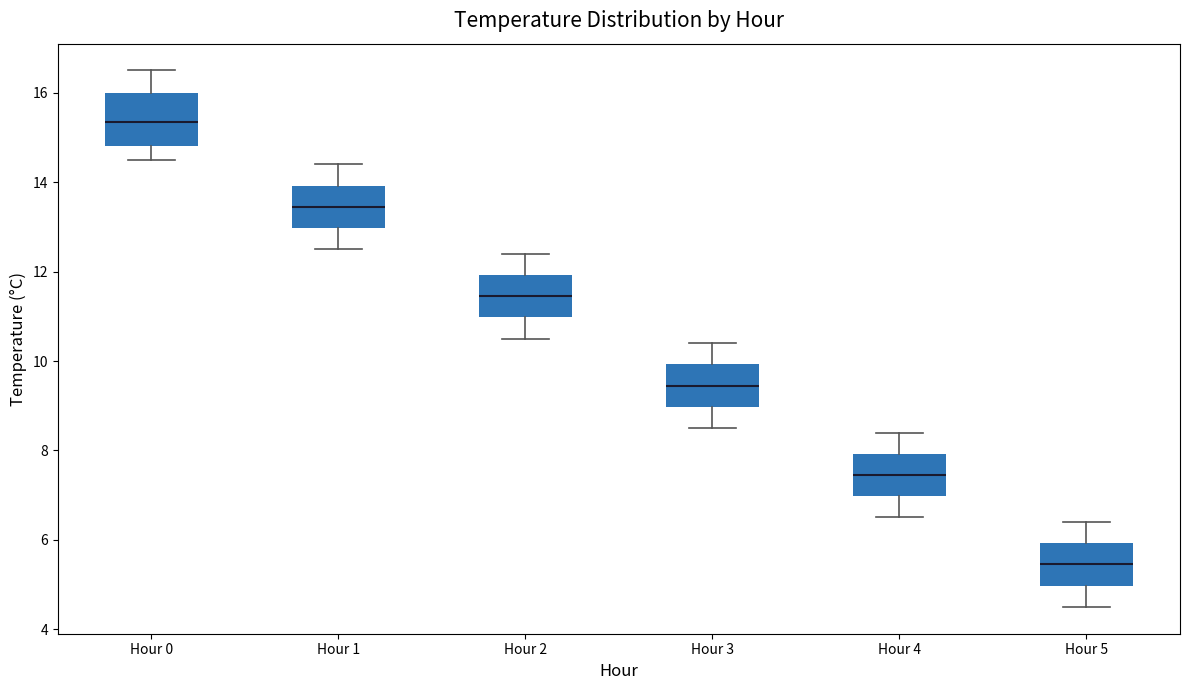

Reading left to right, read every box against the y-axis: the position of its median line, the range the box covers, and the ends of its whiskers. The values are not printed on the chart, so give them approximately, as read against the axis.

Hour 0: median 15.4, box 14.8 to 16.0, whiskers 14.6 to 16.6
Hour 1: median 13.4, box 13.0 to 14.0, whiskers 12.6 to 14.4
Hour 2: median 11.4, box 11.0 to 12.0, whiskers 10.6 to 12.4
Hour 3: median 9.4, box 9.0 to 10.0, whiskers 8.6 to 10.4
Hour 4: median 7.4, box 7.0 to 8.0, whiskers 6.6 to 8.4
Hour 5: median 5.4, box 5.0 to 6.0, whiskers 4.6 to 6.4